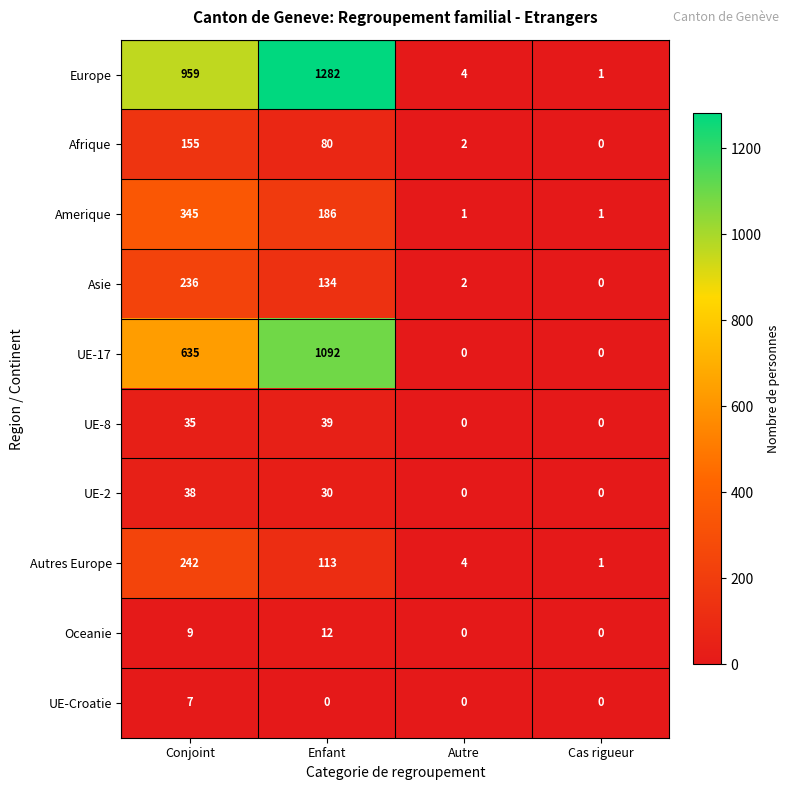

How many series are shown in this chart?

10